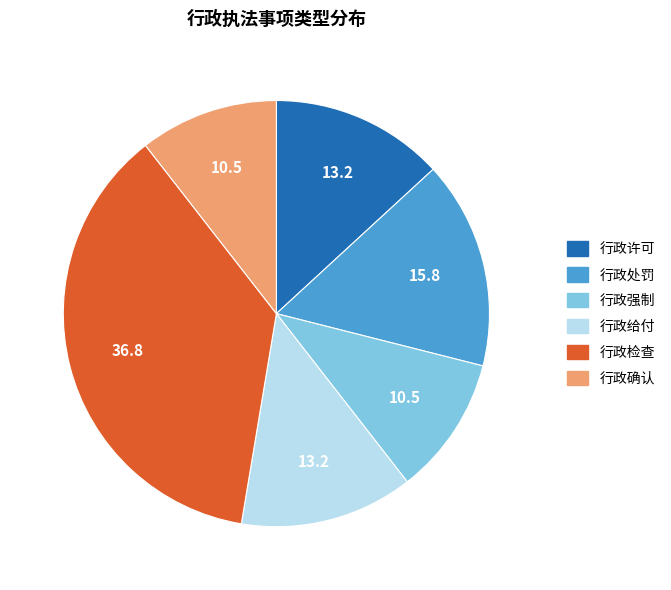

True or false: 行政许可 accounts for 13% of the total.

True